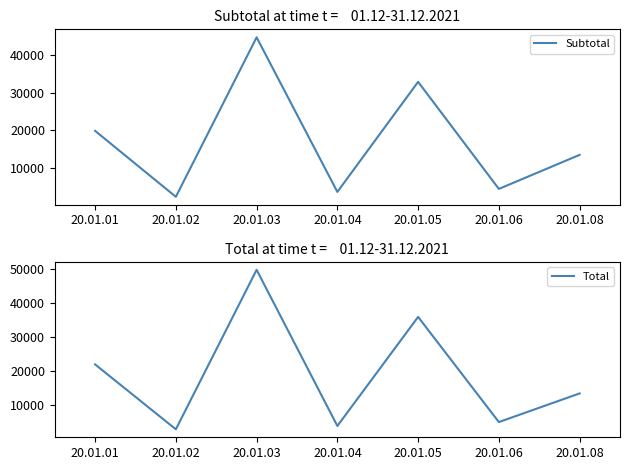

Reading right to left, transcribe all the data shown in this chart.

Subtotal: 20.01.08=13502.9	20.01.06=4459.6	20.01.05=32900.0	20.01.04=3660.7	20.01.03=44735.3	20.01.02=2361.8	20.01.01=19880.1
Total: 20.01.08=13502.9	20.01.06=5119.6	20.01.05=35900.0	20.01.04=3978.4	20.01.03=49687.9	20.01.02=2999.7	20.01.01=21991.4